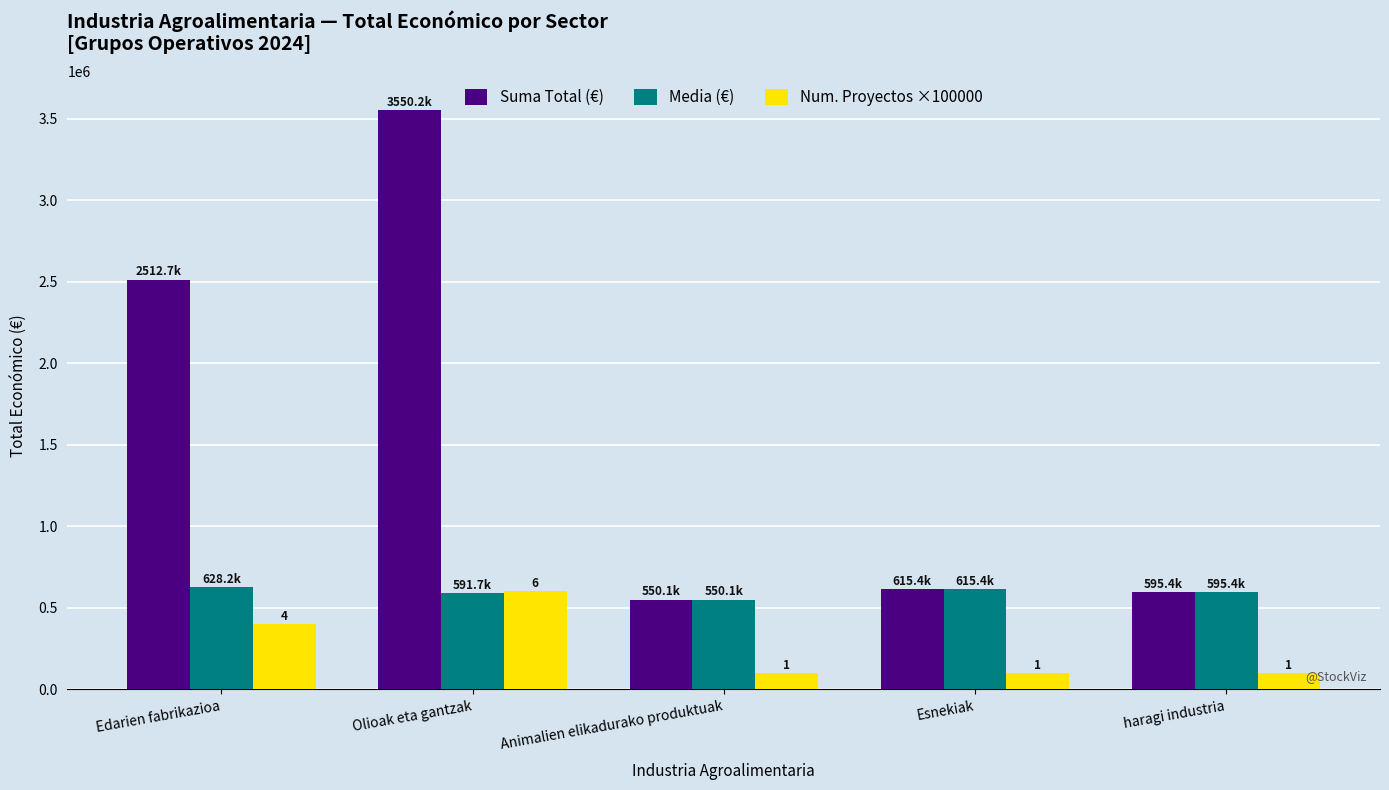

Rank the series at Edarien fabrikazioa from lowest to highest value.

Num. Proyectos ×100000, Media (€), Suma Total (€)